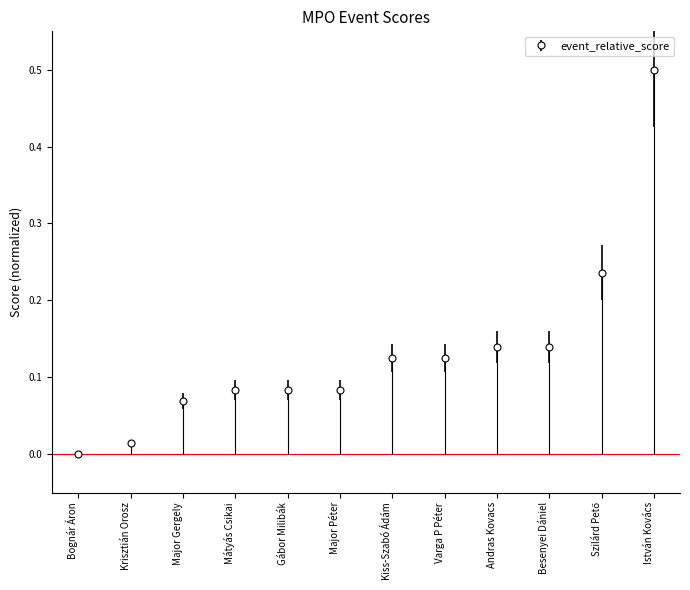

What is the difference between the maximum and minimum values?

0.5